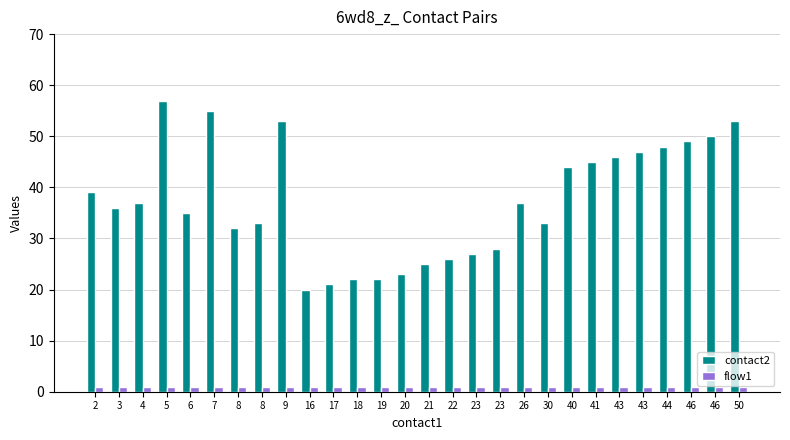

Are the bars grouped side by side (vs. stacked)?

Yes